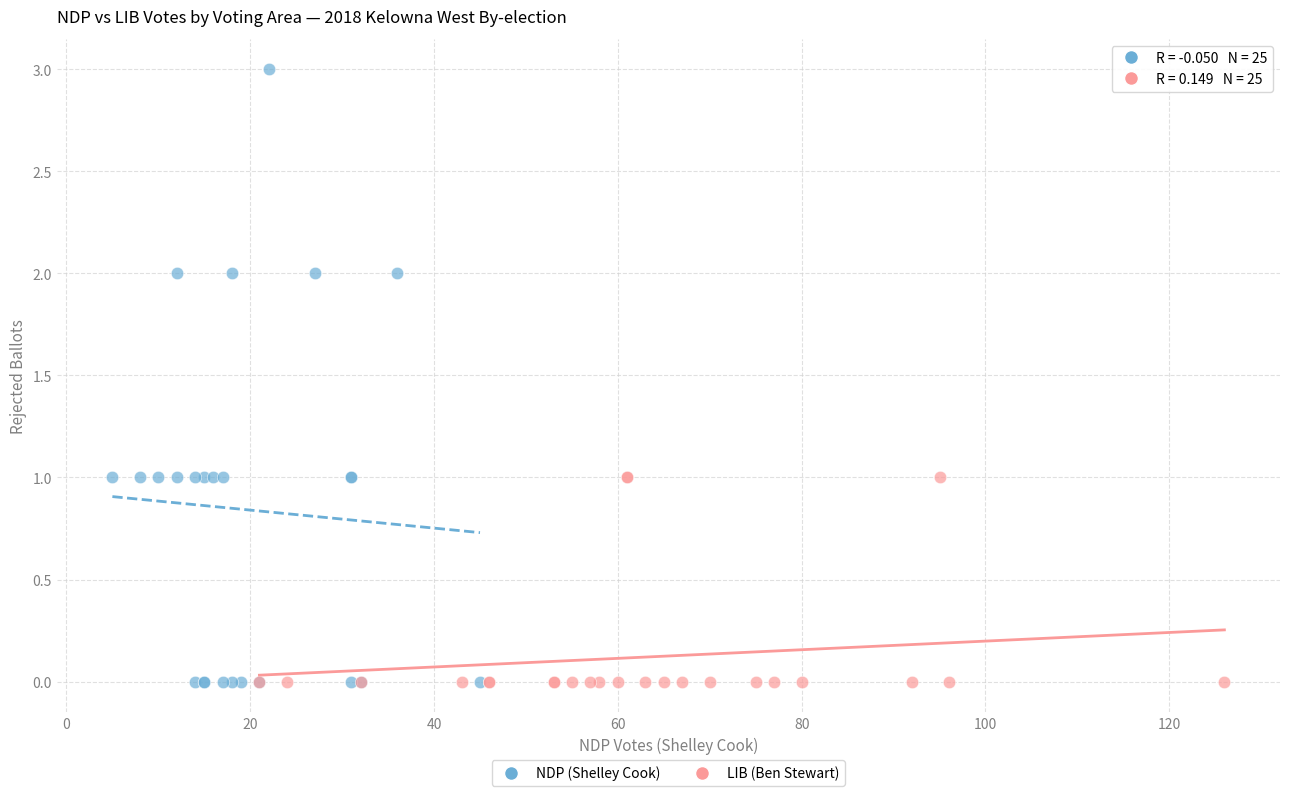

Which series has the widest spread of Y values?

NDP (Shelley Cook)